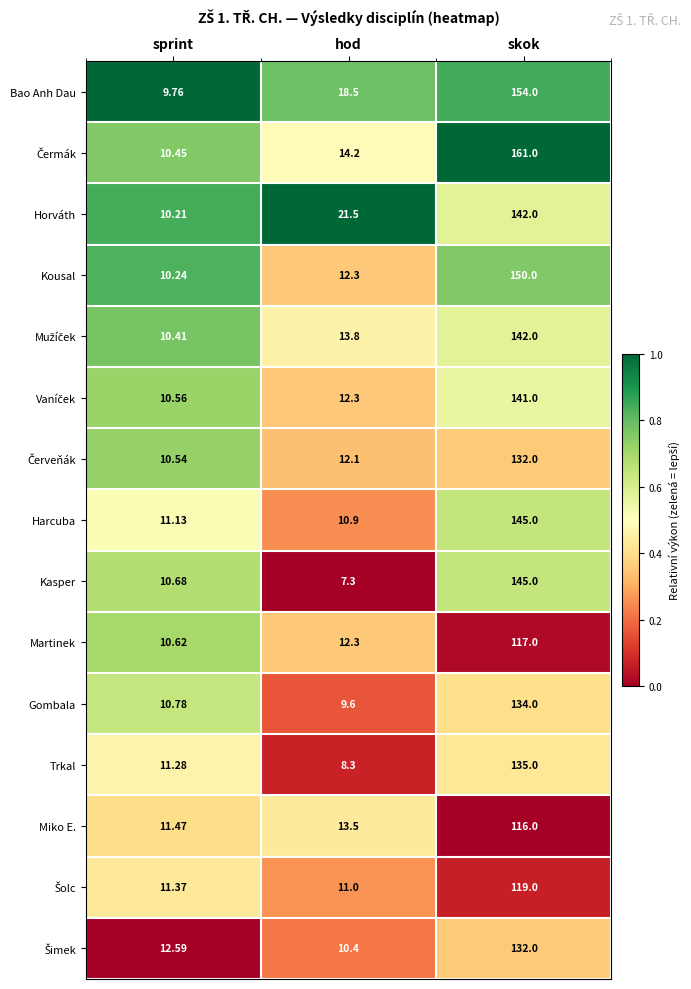

Between sprint and hod, which series saw the biggest shift?

Horváth